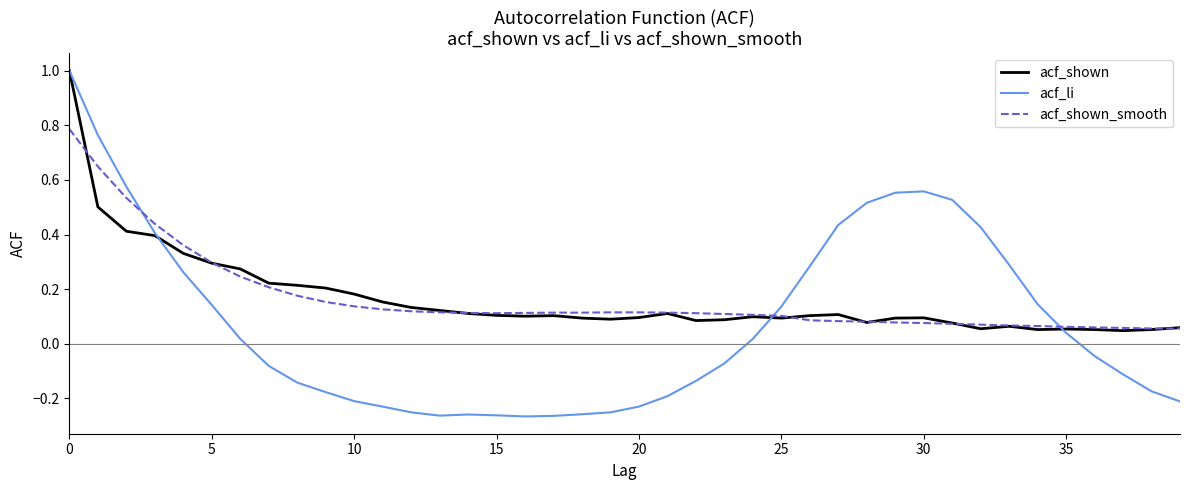

What are all the series names shown in the legend?

acf_shown, acf_li, acf_shown_smooth